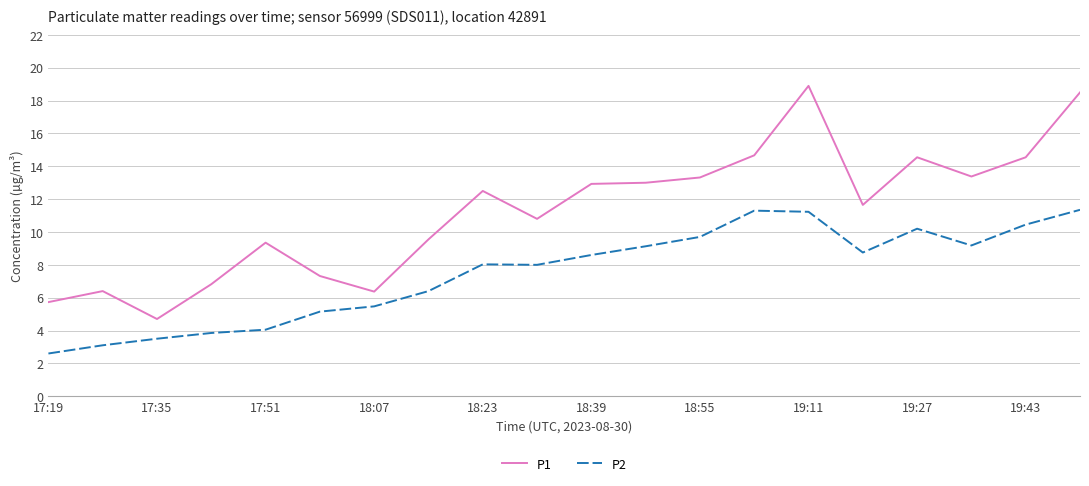

What is the minimum value shown in the chart?

2.6